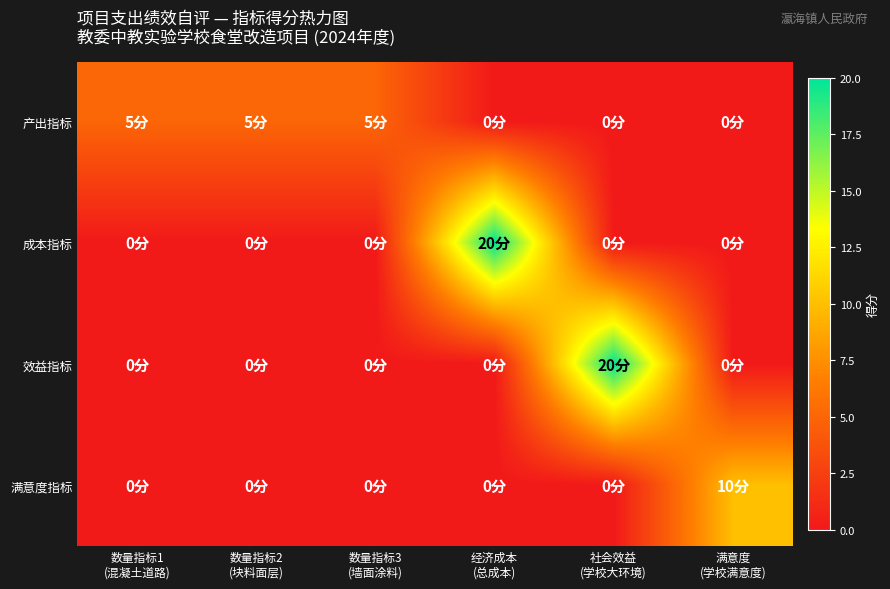

What is the difference between the highest and lowest values at 满意度
(学校满意度)?

10